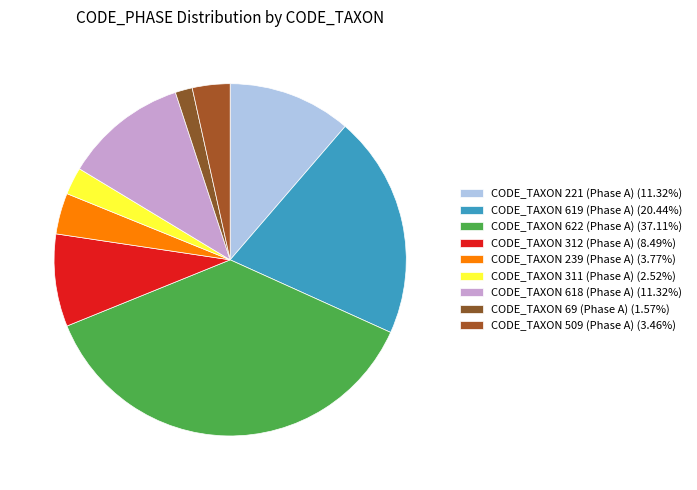

Count the number of slices in the pie.

9